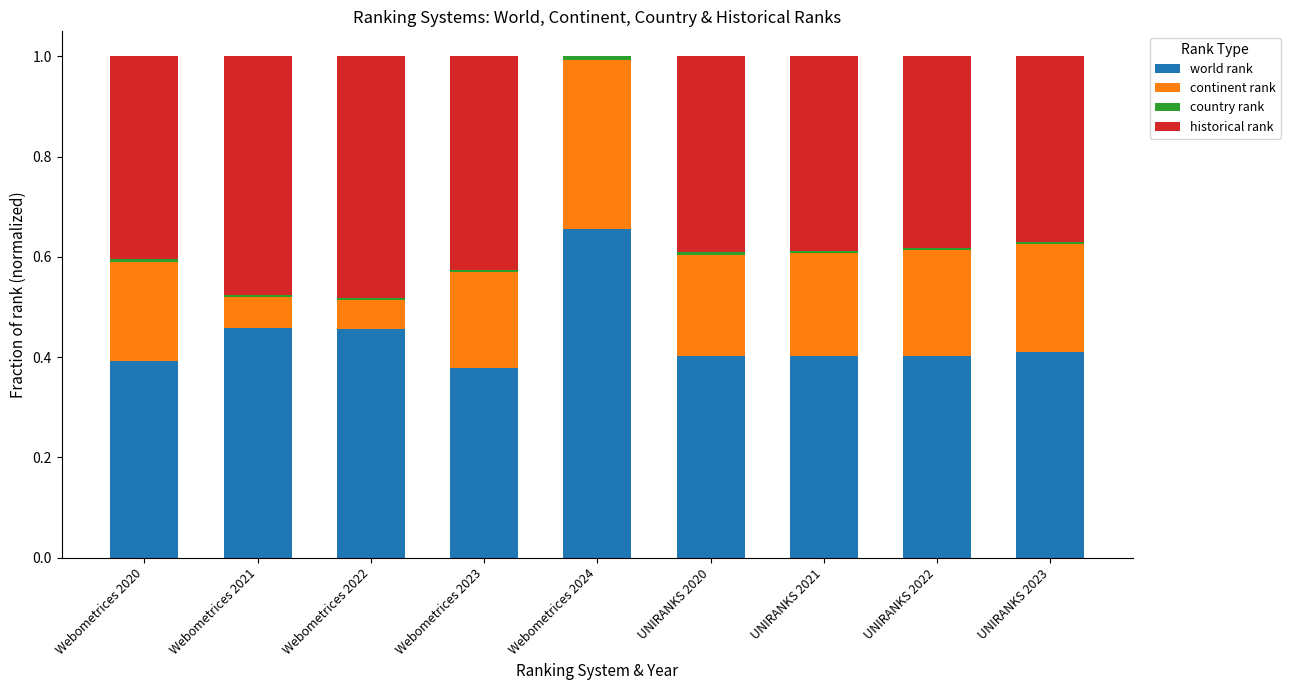

What is the sum of all world rank values?

4.0